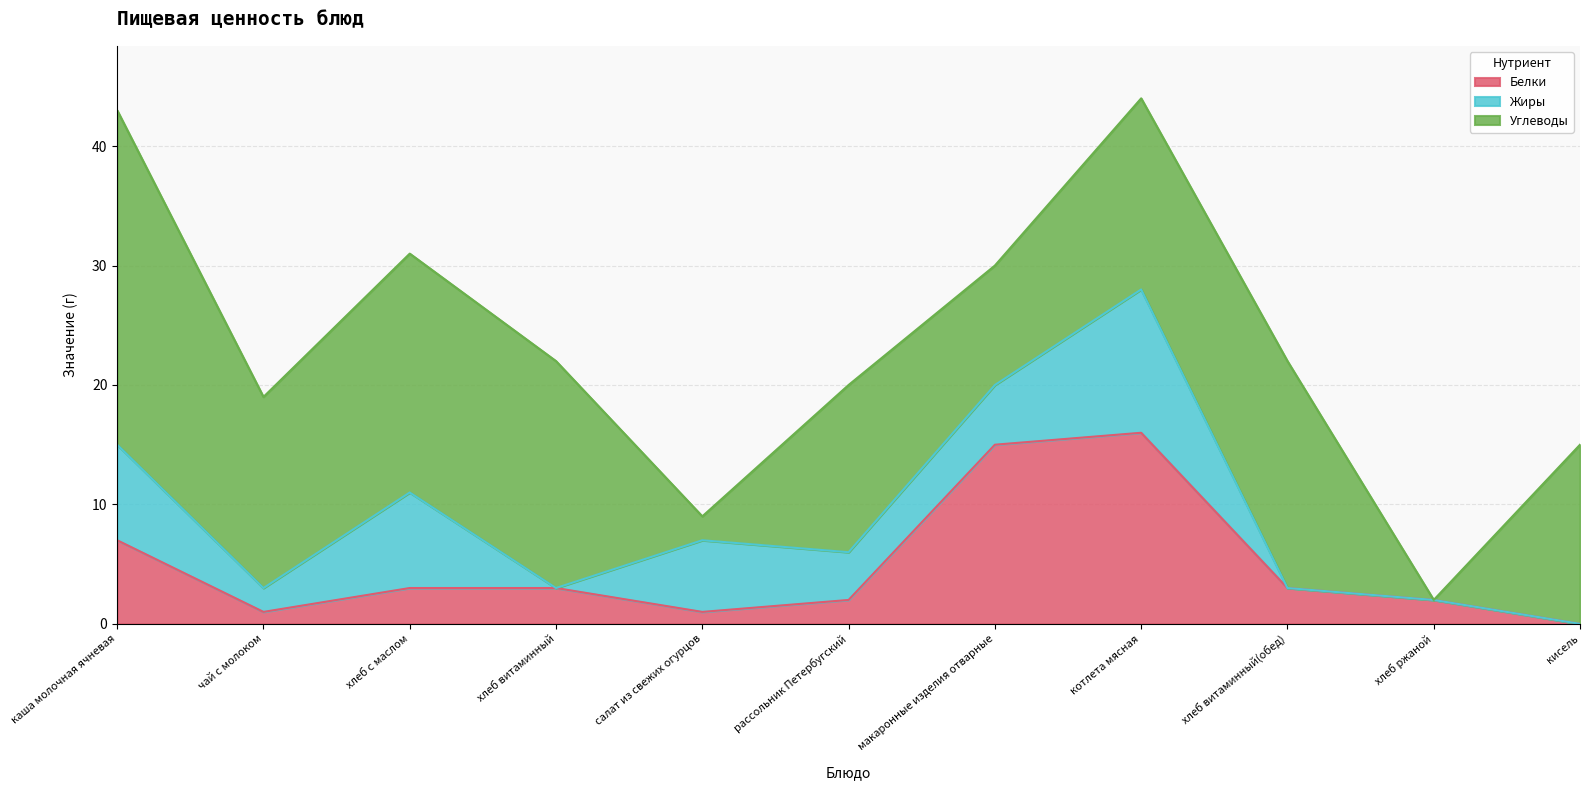

Which label corresponds to the smallest value in the chart?

кисель